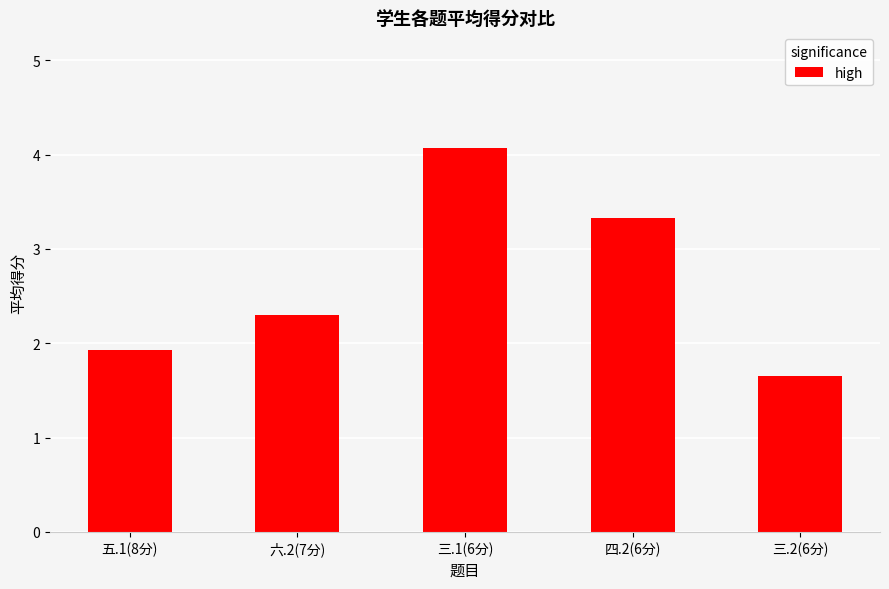

What is the difference between the second highest and second lowest values?

1.4